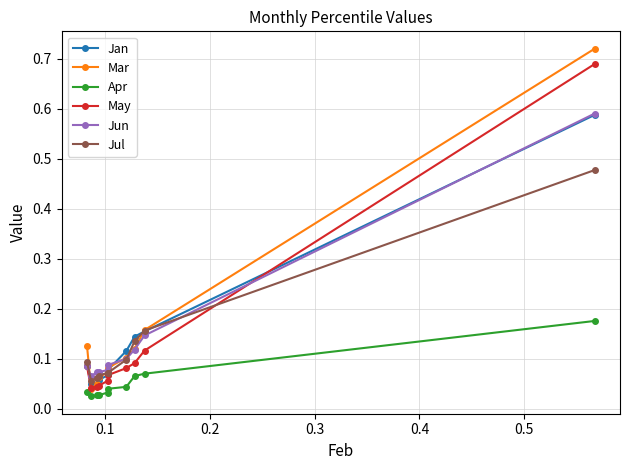

What are all the series names shown in the legend?

Jan, Mar, Apr, May, Jun, Jul